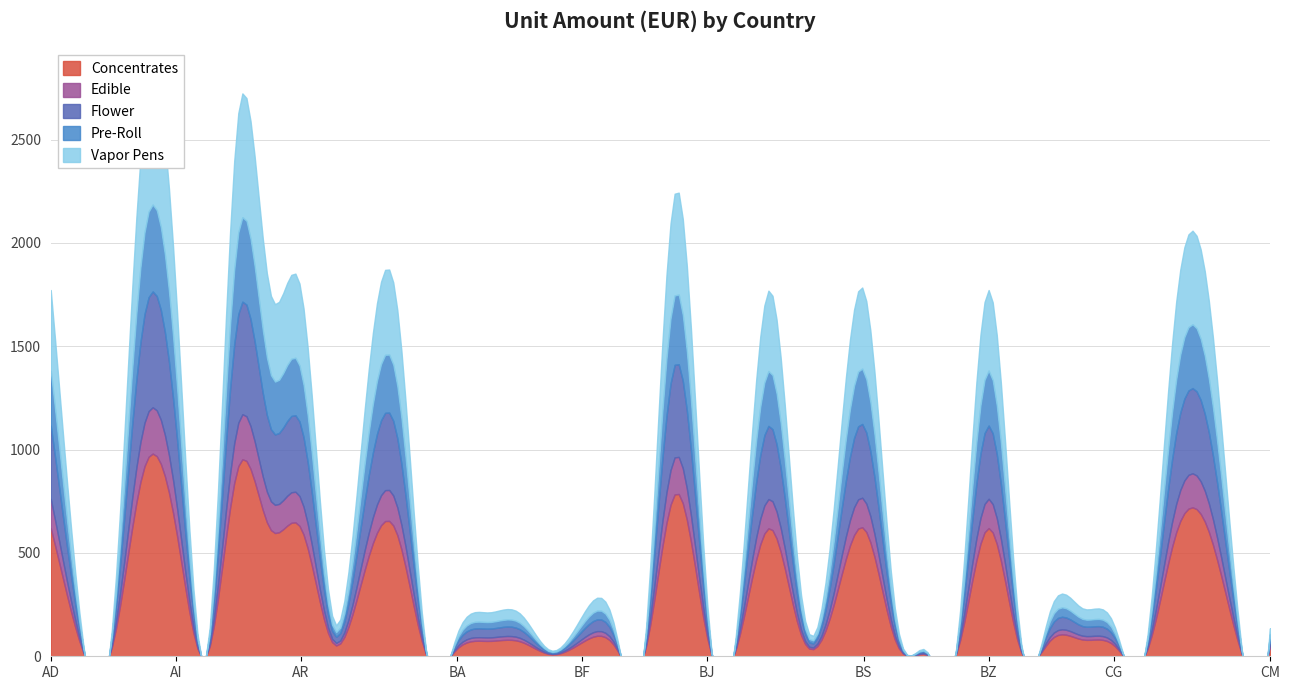

What is the sum of the values at AF and AI?

1980